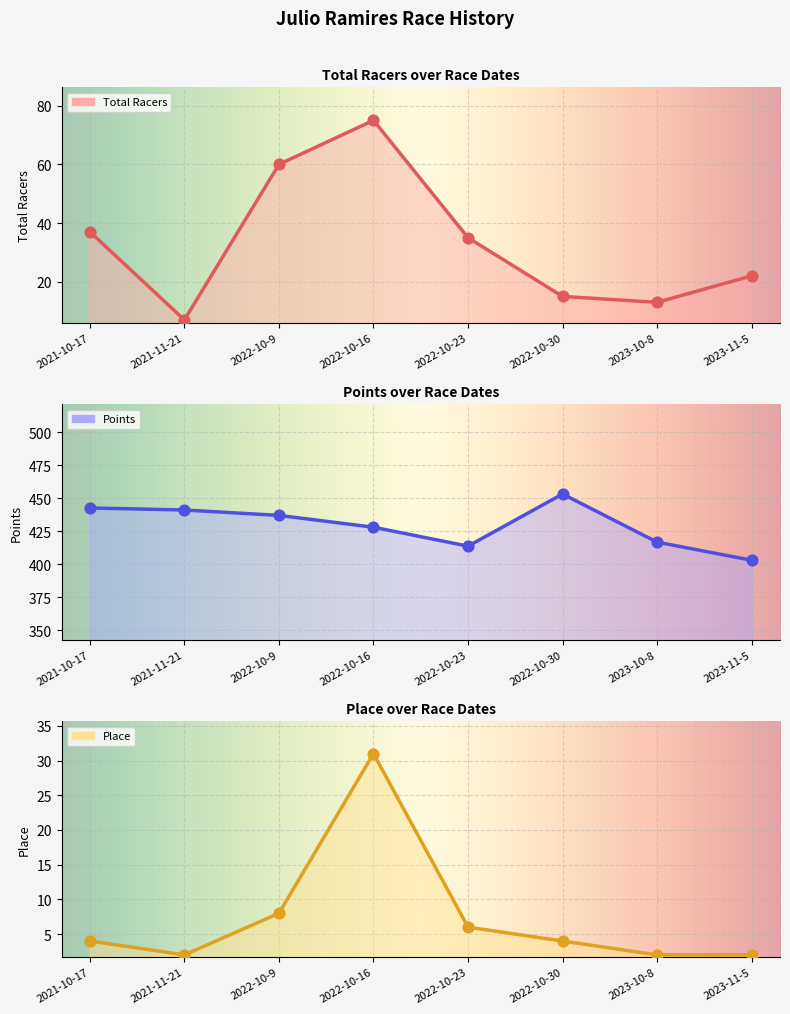

At how many categories does at least one series exceed 155?

8